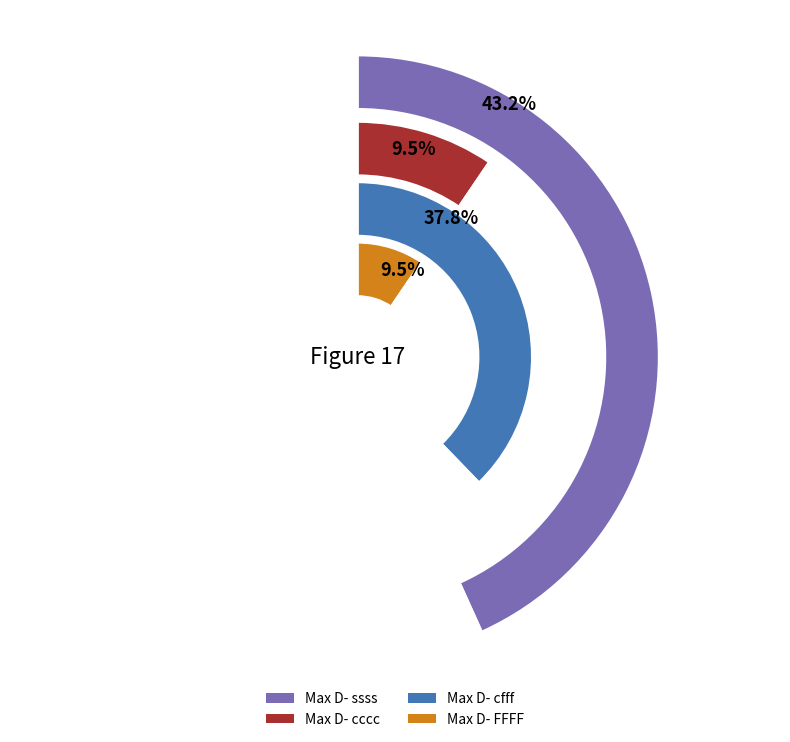

Rank the series by their maximum value, from lowest to highest.

Max D- cccc, Max D- FFFF, Max D- cfff, Max D- ssss